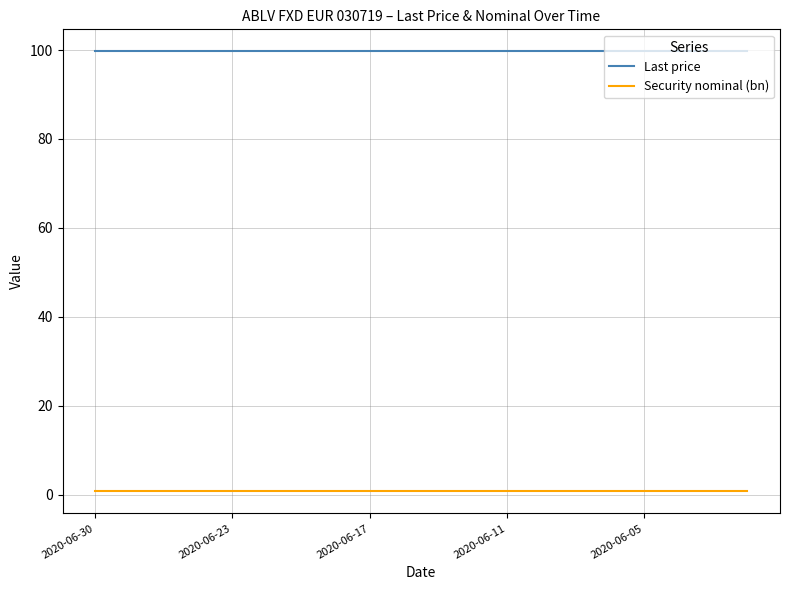

What is the maximum value for Last price?

99.7